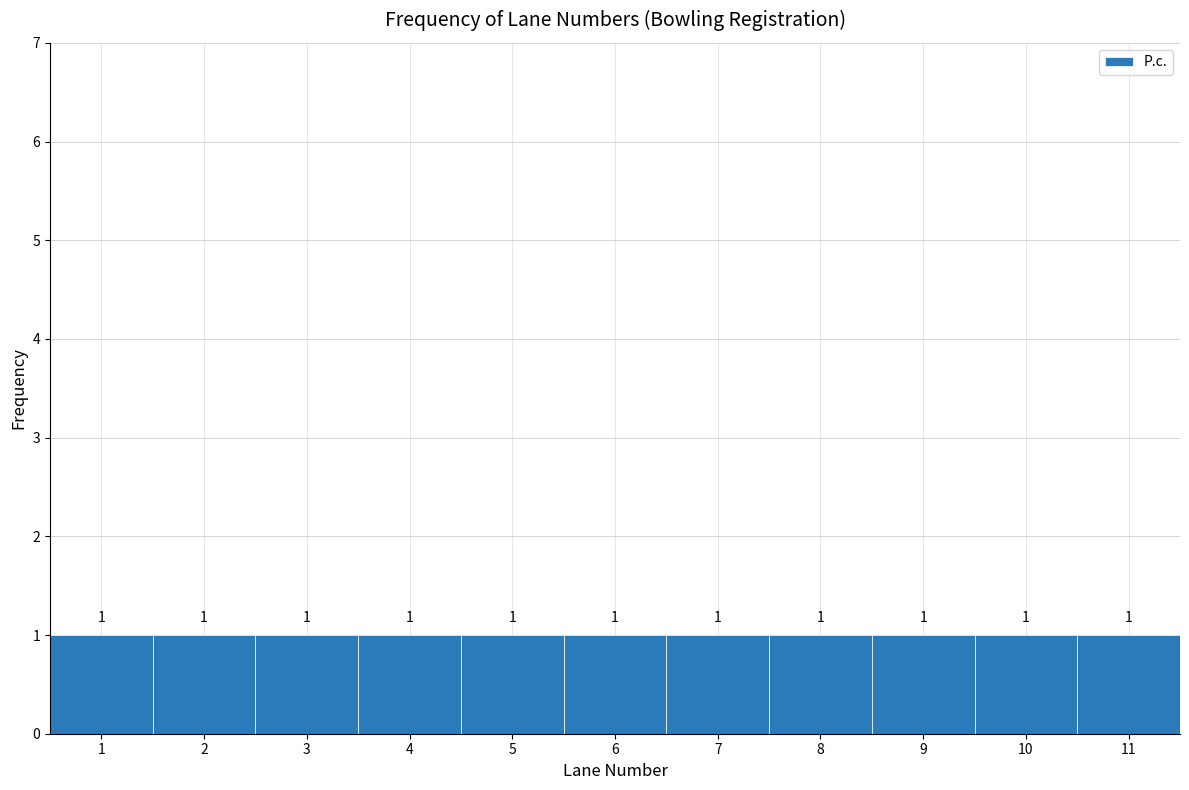

How tall is the bar that spans 3.5 to 4.5 on the x-axis?

1